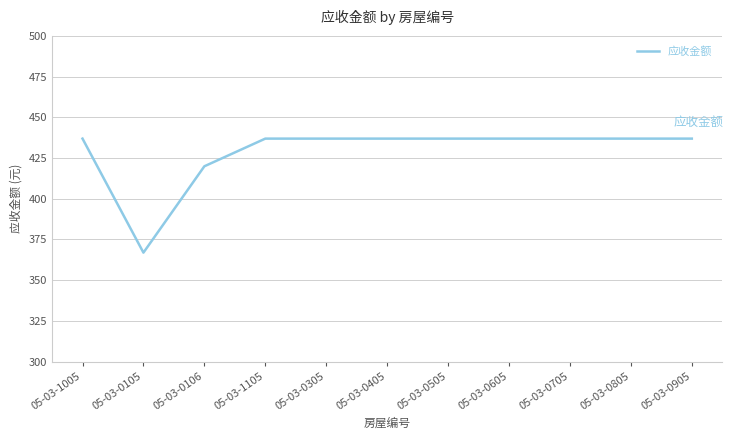

At which label is the value closest to 401?

05-03-0106